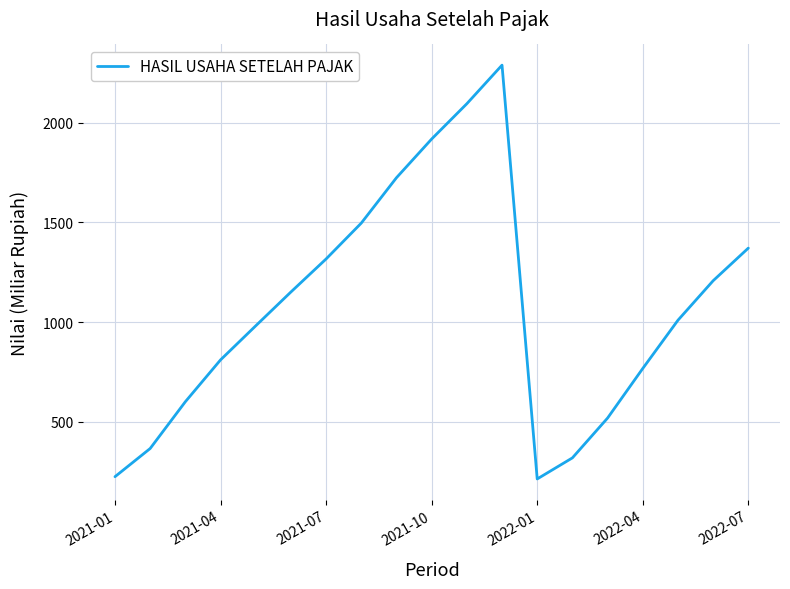

What is the sum of all values?

20374.3